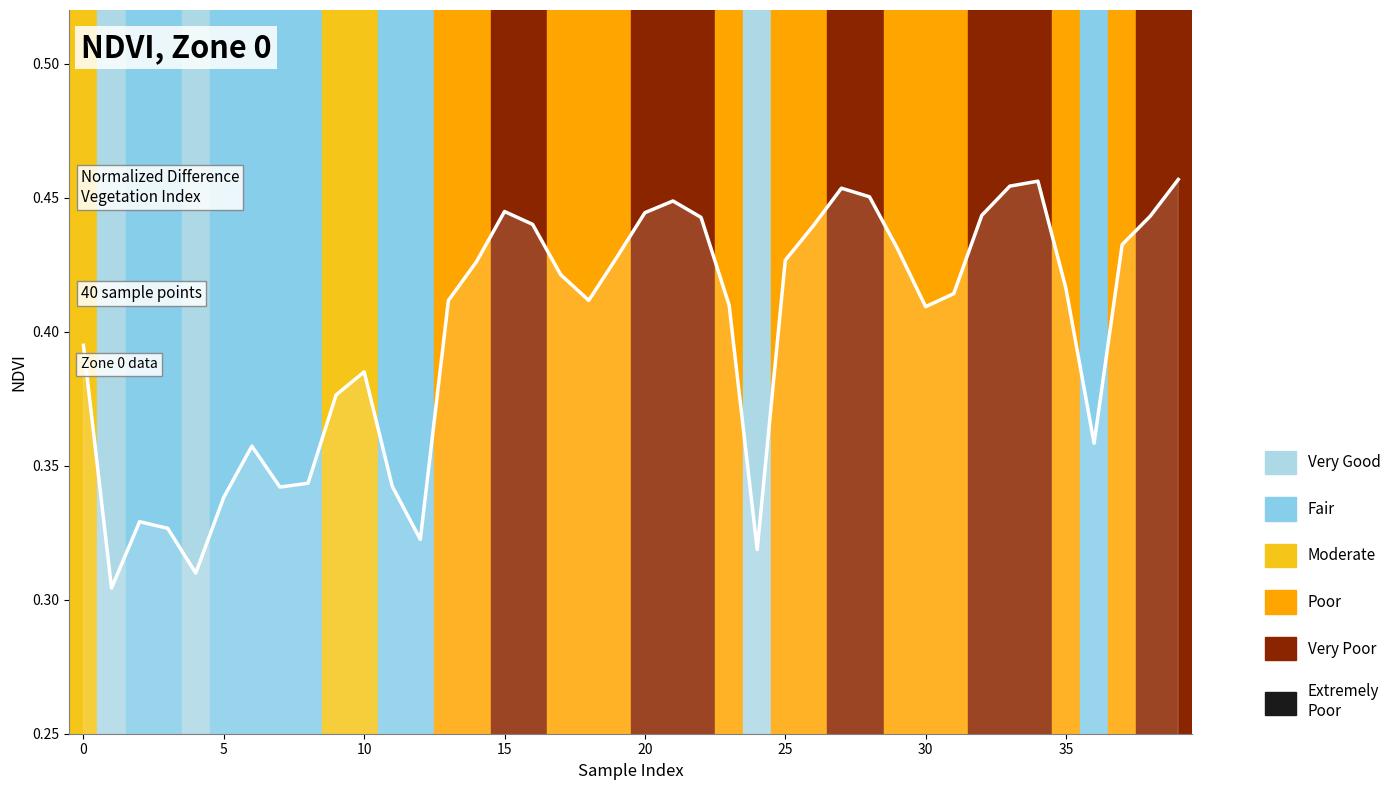

How many series are shown in this chart?

1